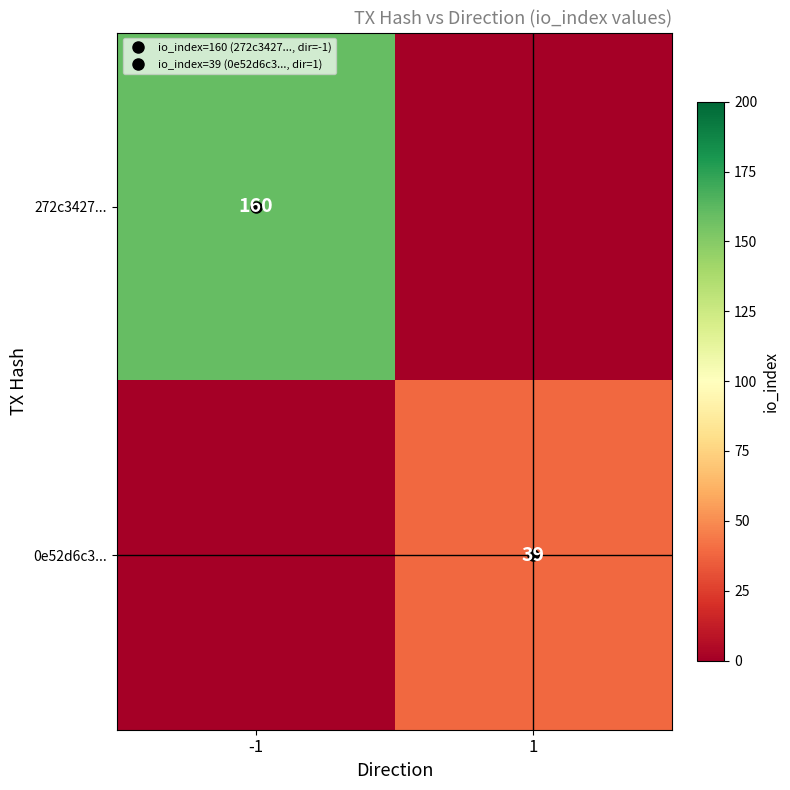

At 1, list the series in order from smallest to largest.

272c3427..., 0e52d6c3...